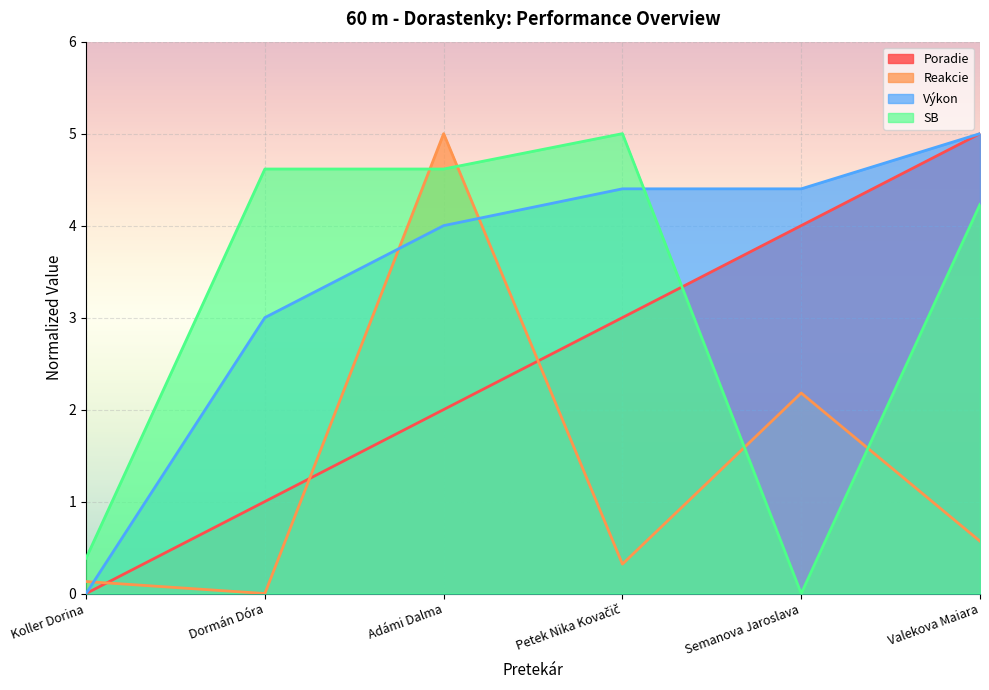

What is the approximate value of Poradie at Semanova Jaroslava?

4.0